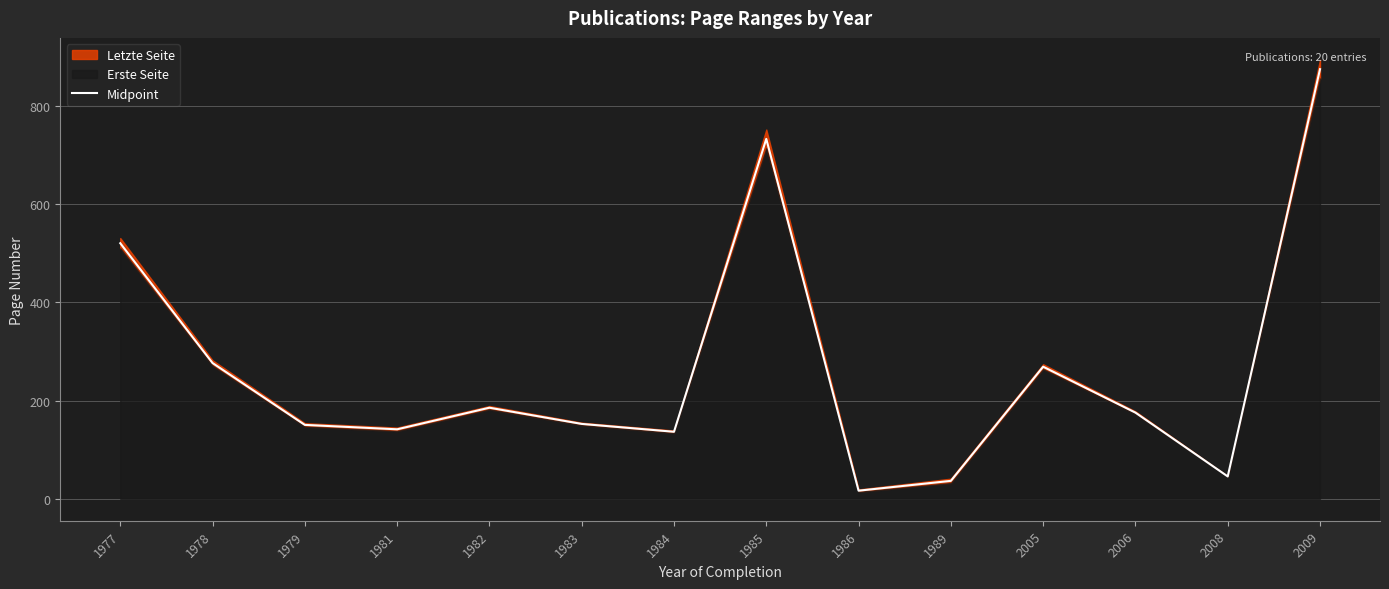

Between 1983 and 1978, which is larger?

1978